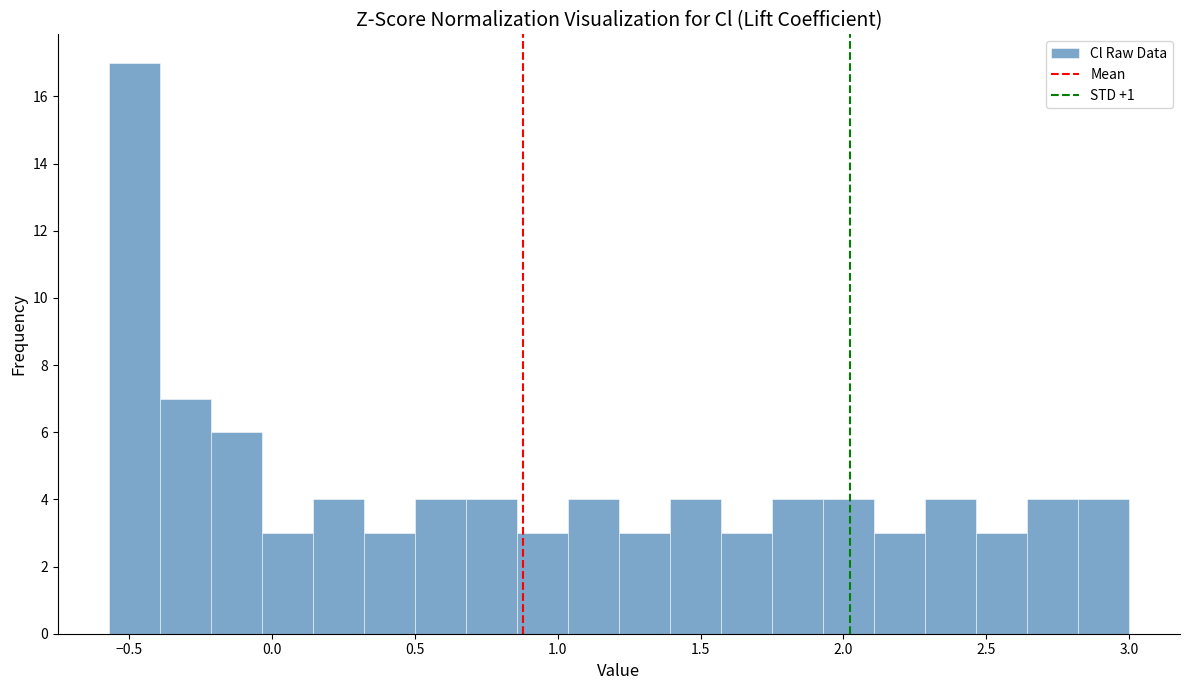

Read against the x-axis, roughly where is the centre of the tallest bar?

-0.50